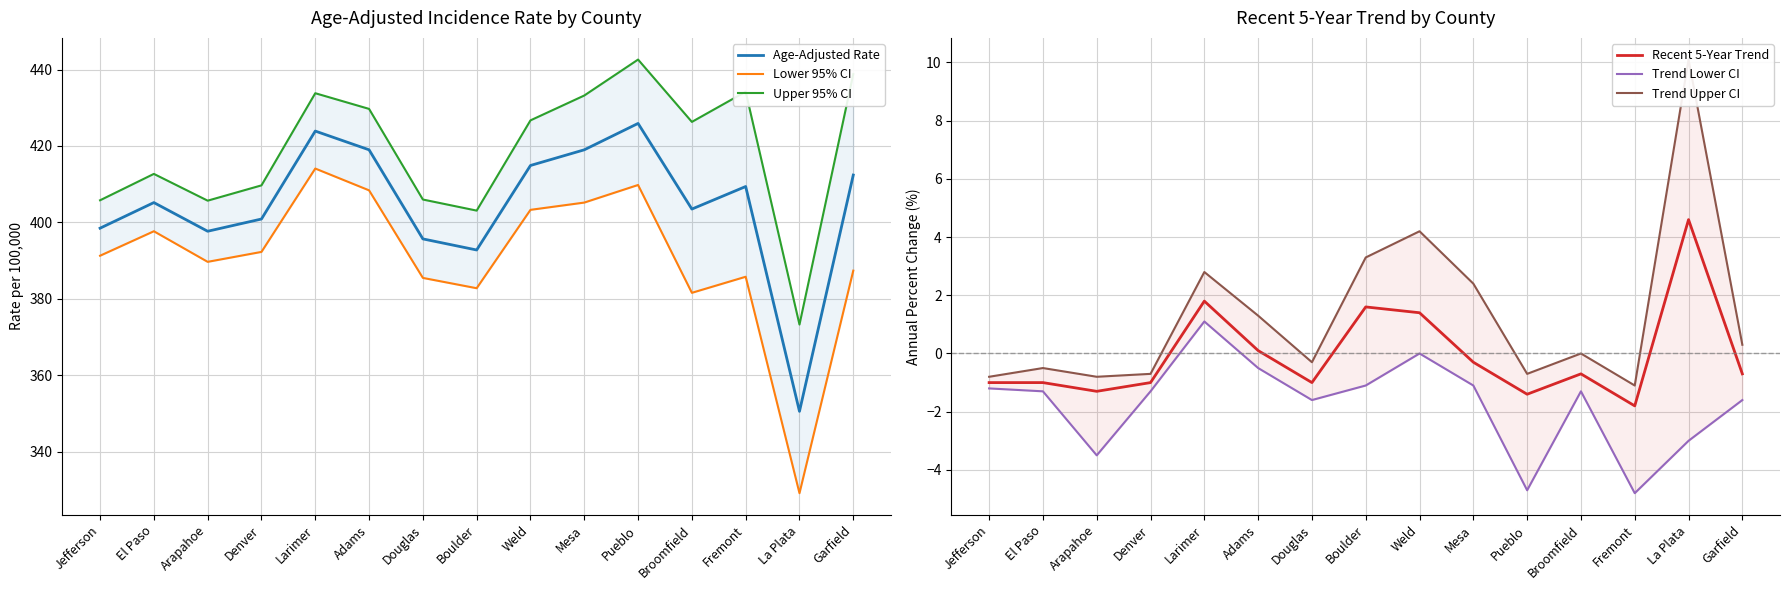

True or false: Lower 95% CI and Age-Adjusted Rate intersect in this chart.

False